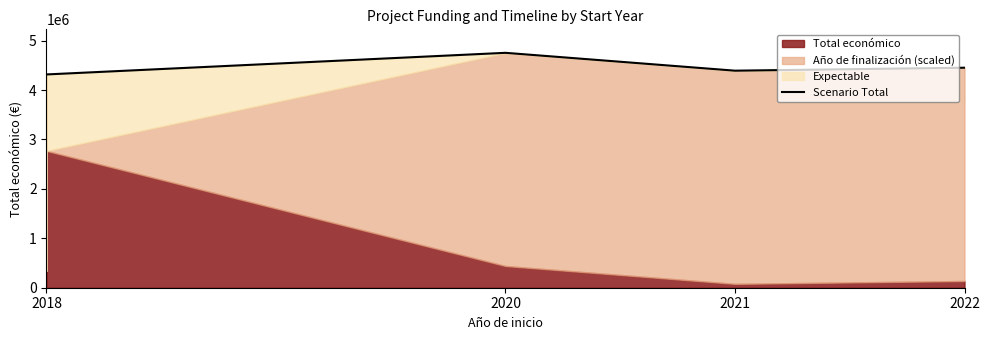

How many values are below 4392456?

3